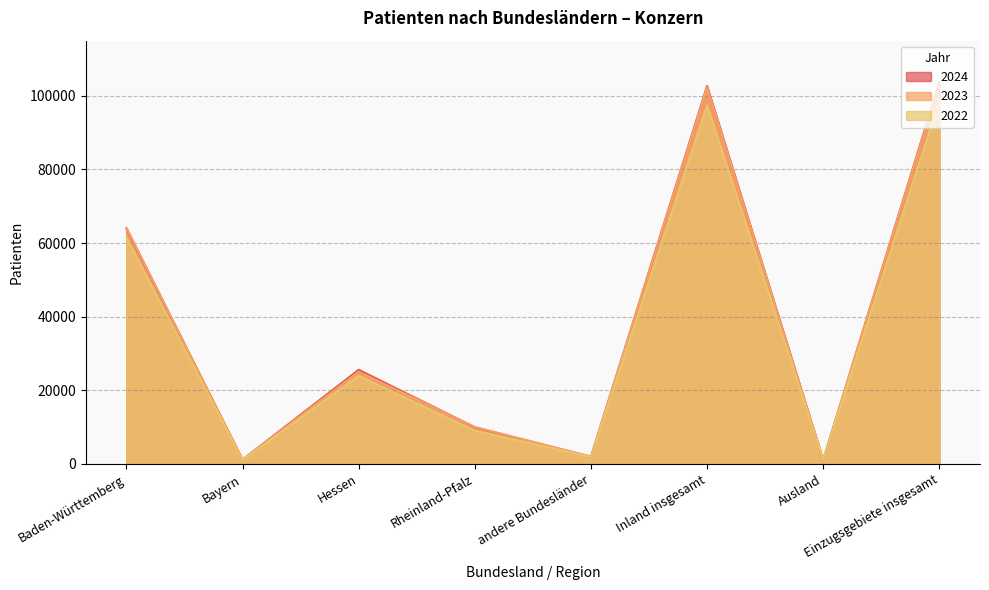

Between which two adjacent categories do 2023 and 2024 first intersect?

Baden-Württemberg and Bayern